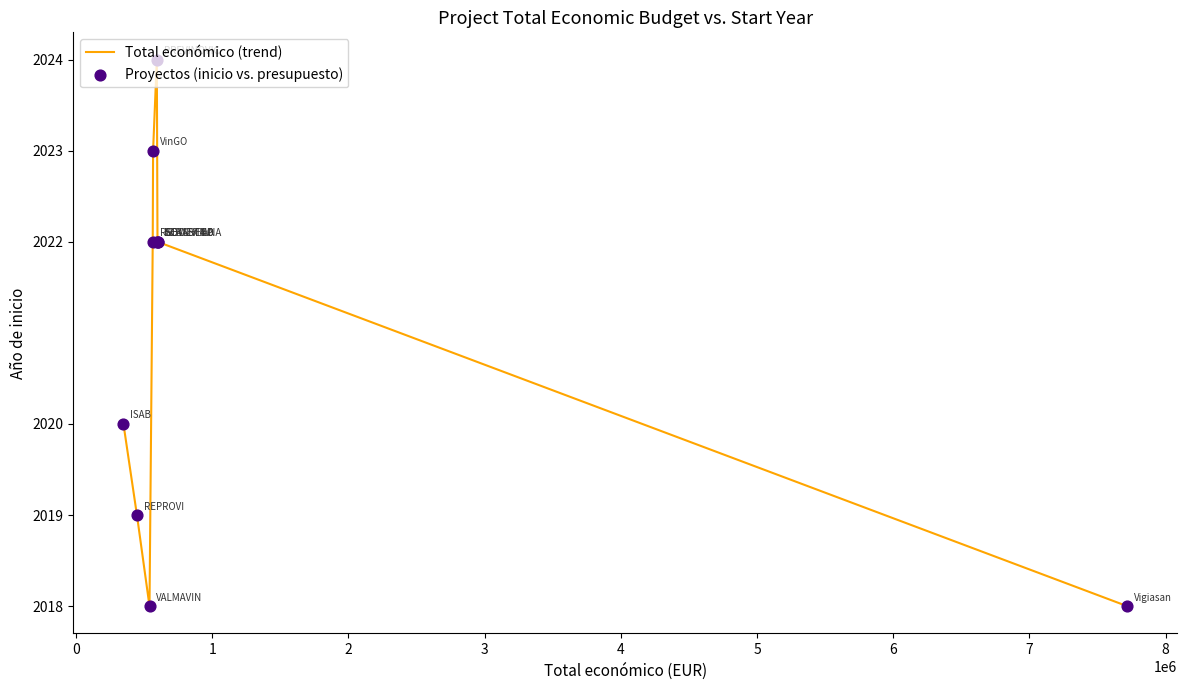

What is the greatest value displayed?

2024